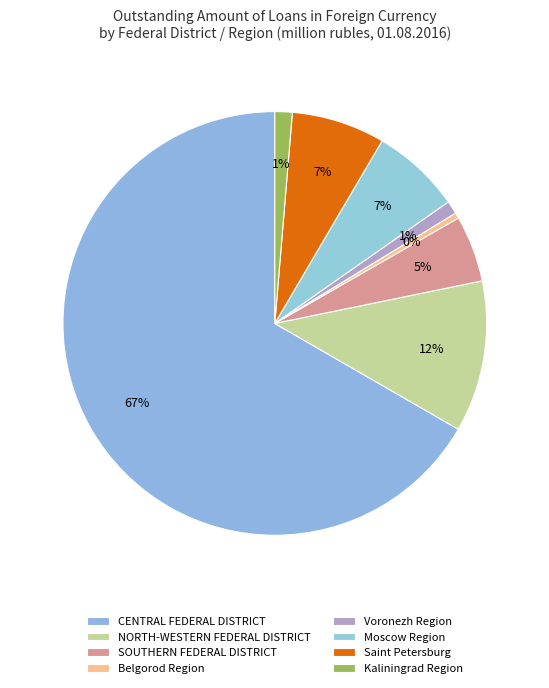

To the nearest percent, what is the average slice percentage?

12%